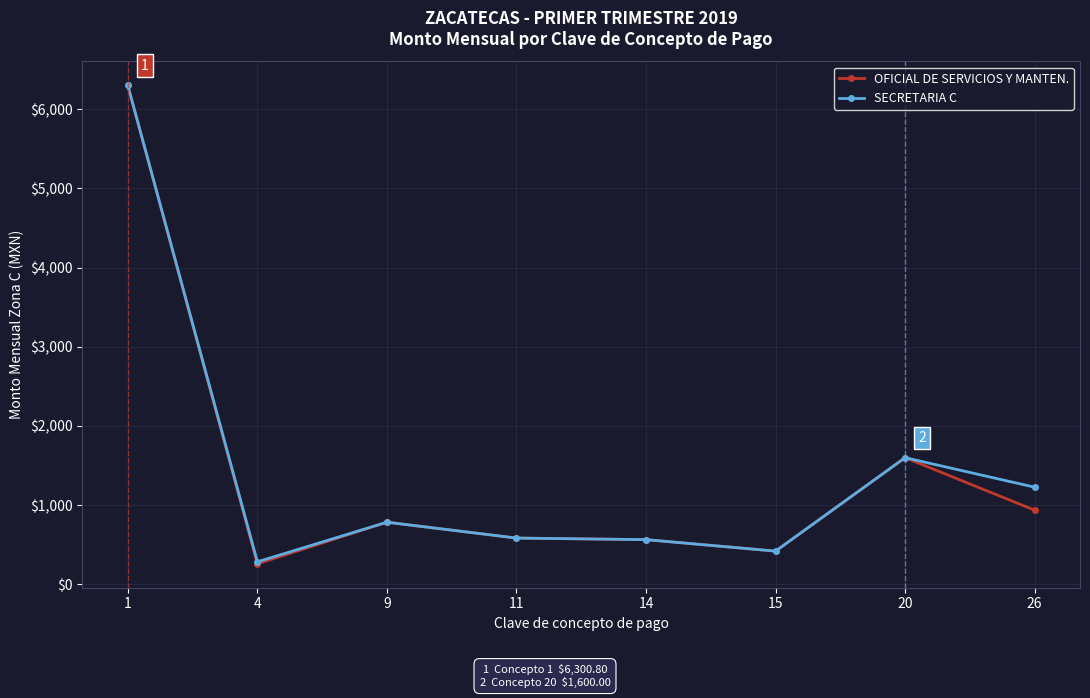

Does the chart display data point markers on the line(s)?

Yes